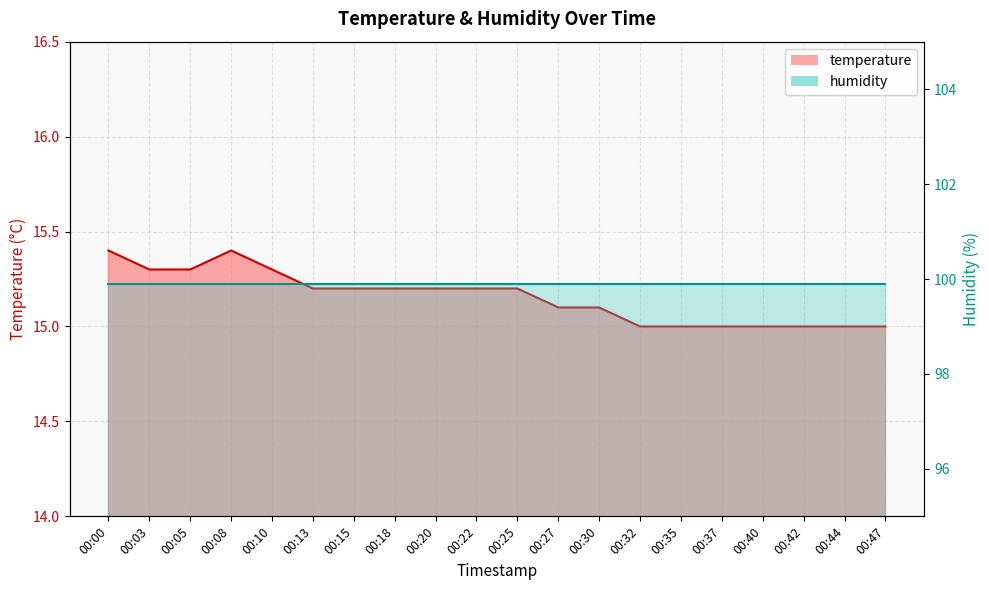

Count the number of values greater than 15.

13